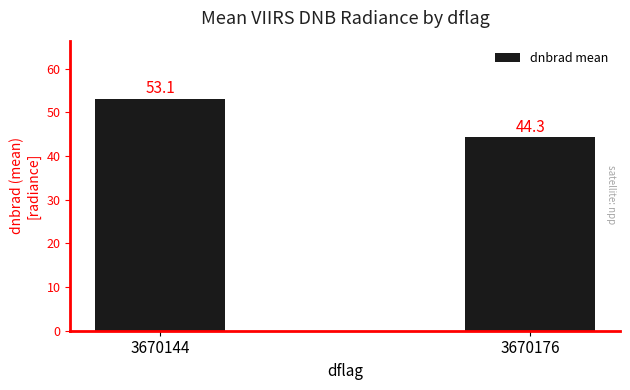

What is the value of the 1st bar from the left?

53.1